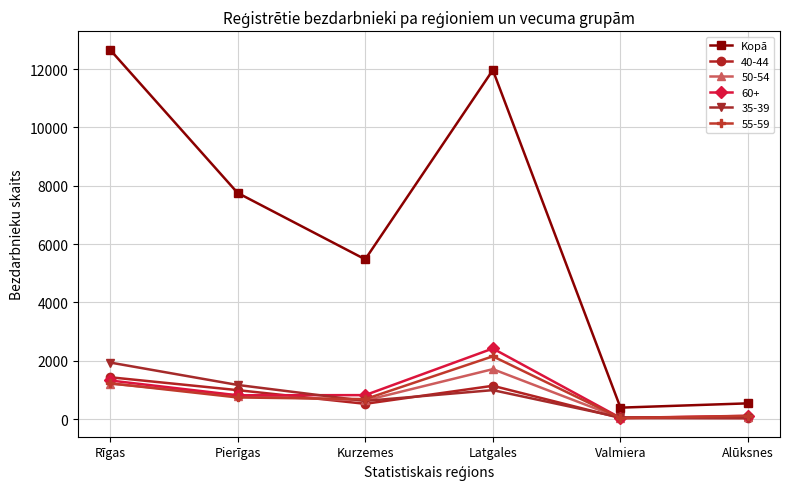

True or false: Kopā has a value of 2267 at Kurzemes.

False